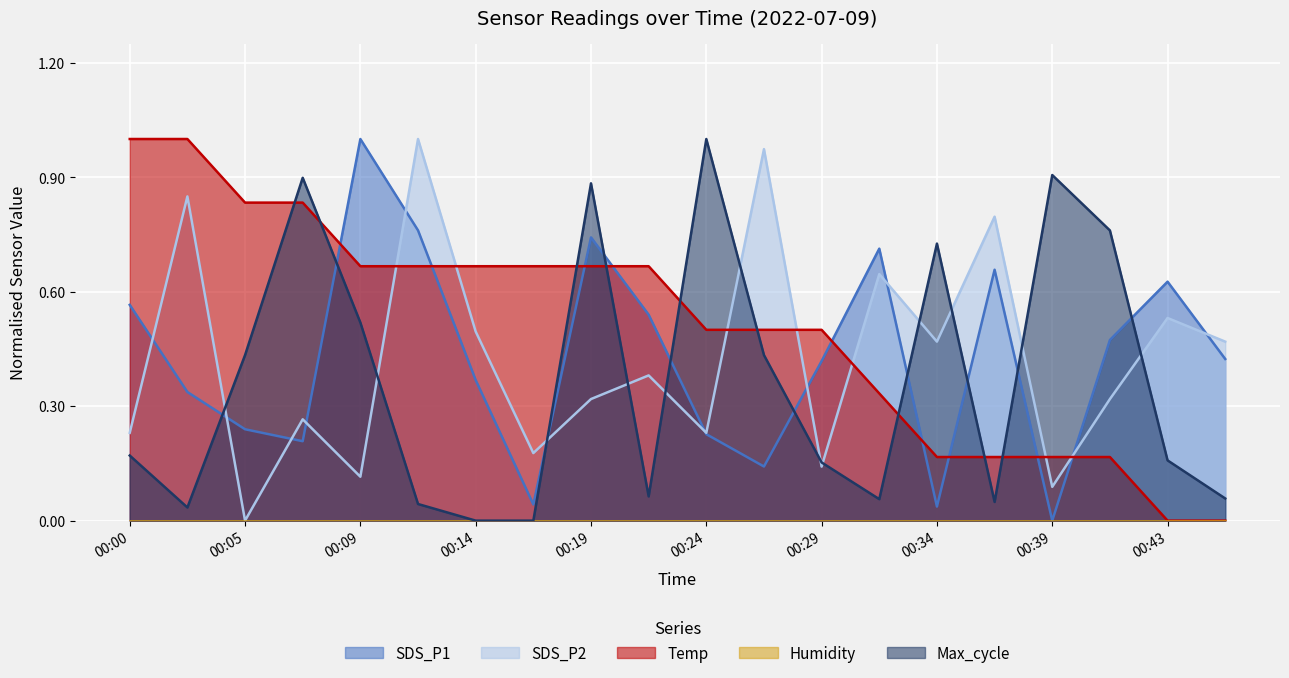

Between 00:17 and 00:19, which series saw the biggest shift?

Max_cycle